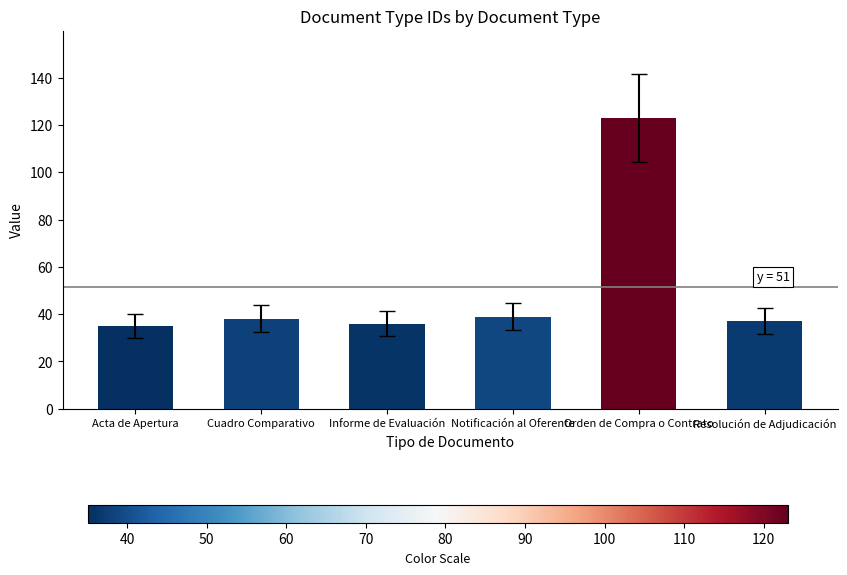

True or false: the data shows 12 at Resolución de Adjudicación.

False